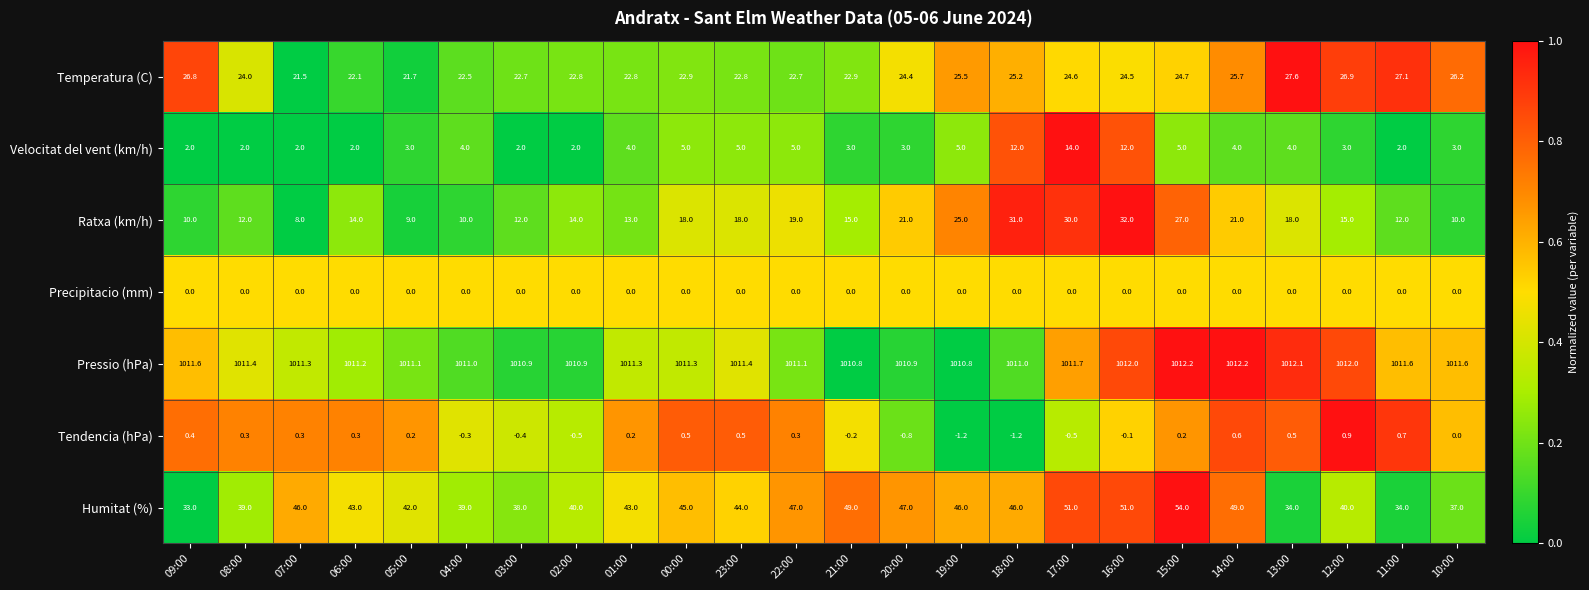

Between 09:00 and 02:00, which series saw the biggest shift?

Humitat (%)